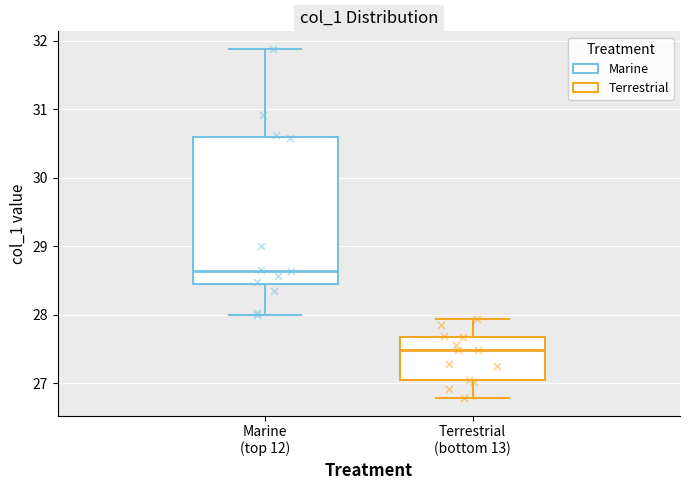

Which box's median line is the highest?

Marine (top 12)